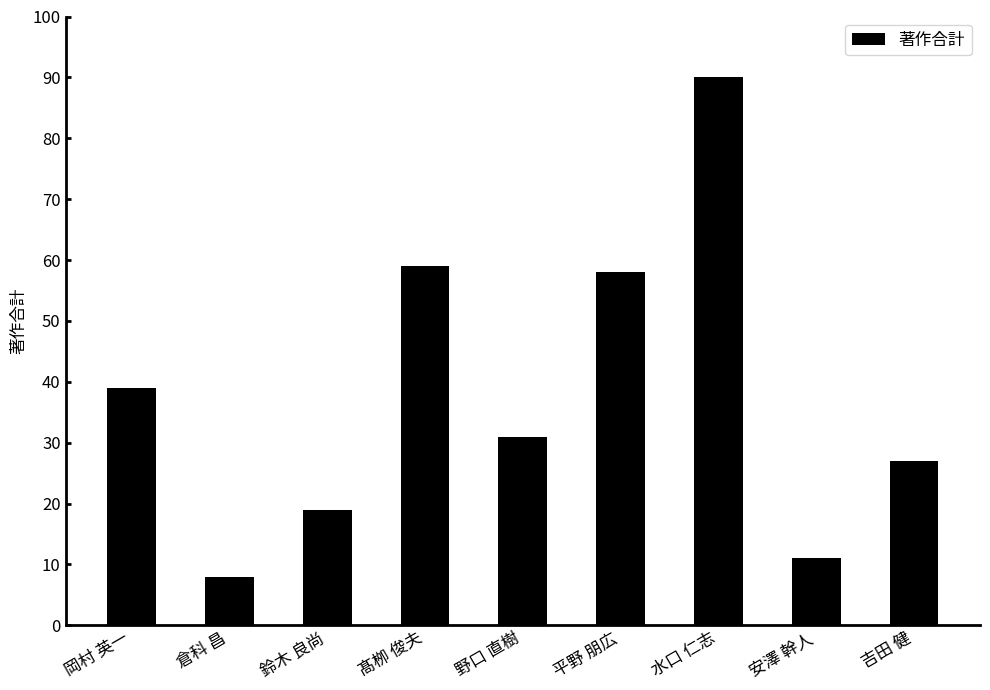

Reading left to right, transcribe all the data shown in this chart.

岡村 英一=39	倉科 昌=8	鈴木 良尚=19	髙栁 俊夫=59	野口 直樹=31	平野 朋広=58	水口 仁志=90	安澤 幹人=11	吉田 健=27